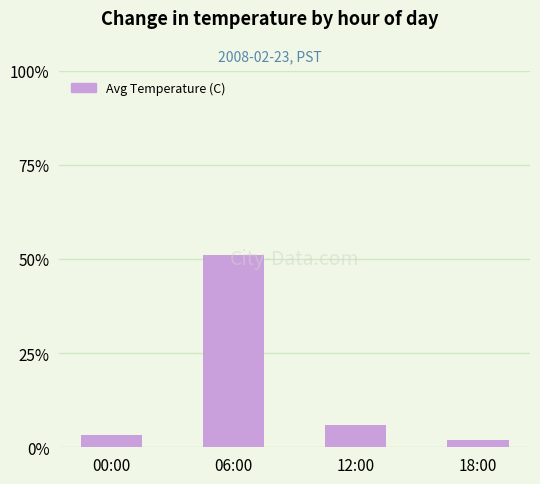

The value at 00:00 is 3.3. True or false?

True